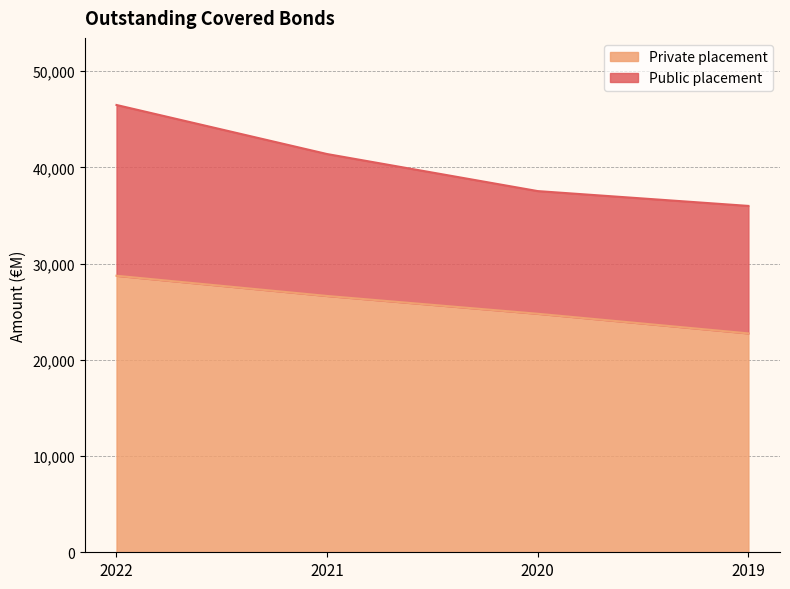

Approximately how many times larger is the value at 2020 compared to 2019?

1.1